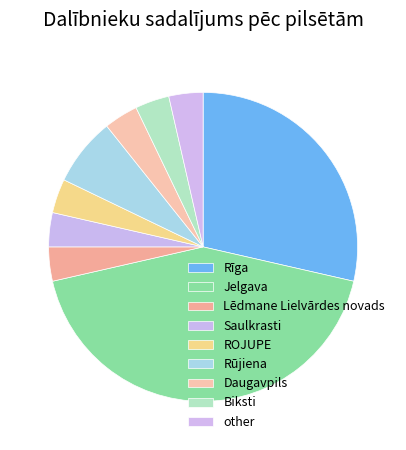

Is it true that Rūjiena is 19% of the pie?

False